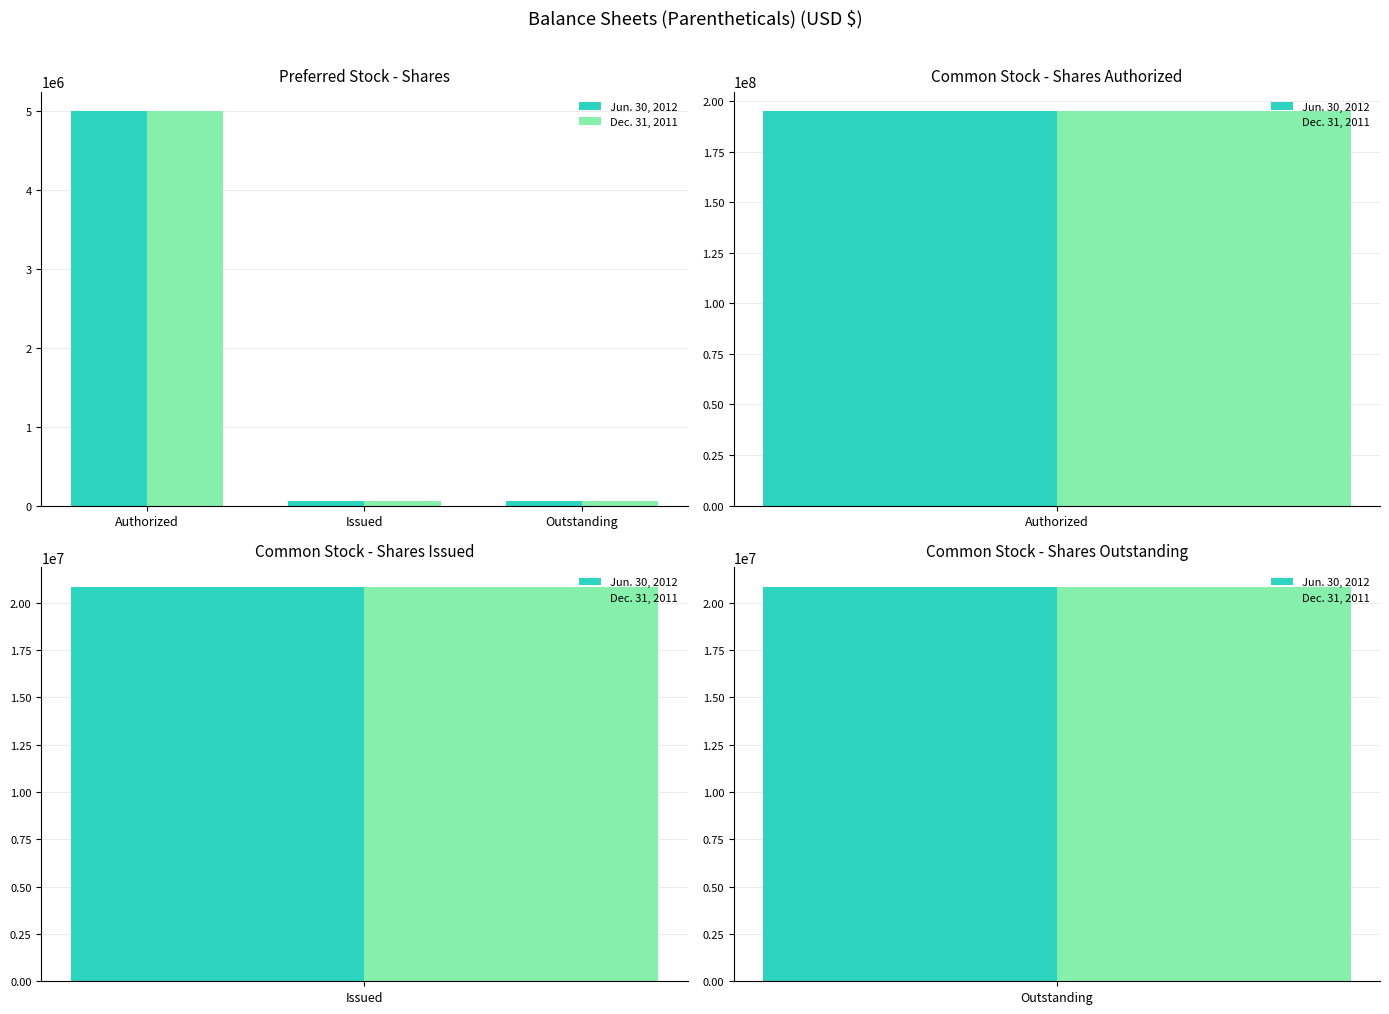

How many distinct data groups are displayed?

2